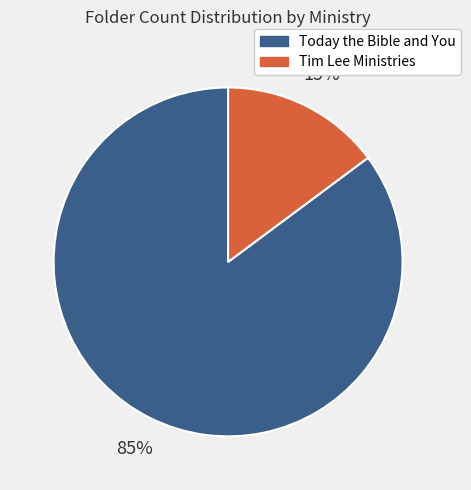

Approximately how many times larger is the value at Tim Lee Ministries compared to Today the Bible and You?

0.2